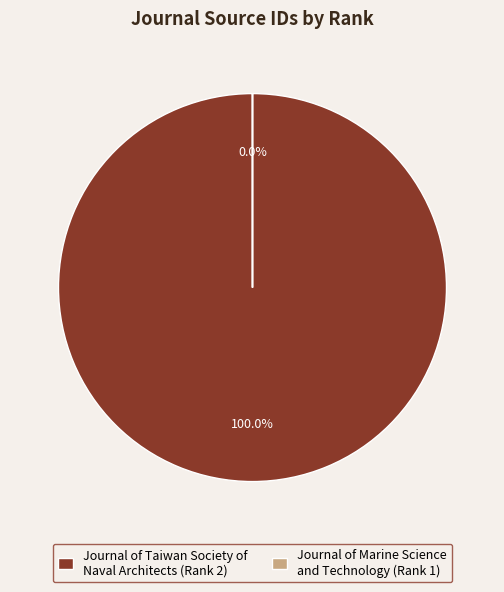

To the nearest percent, what percentage of the pie is Journal of Taiwan Society of Naval Architects and Marine Engineers?

100%